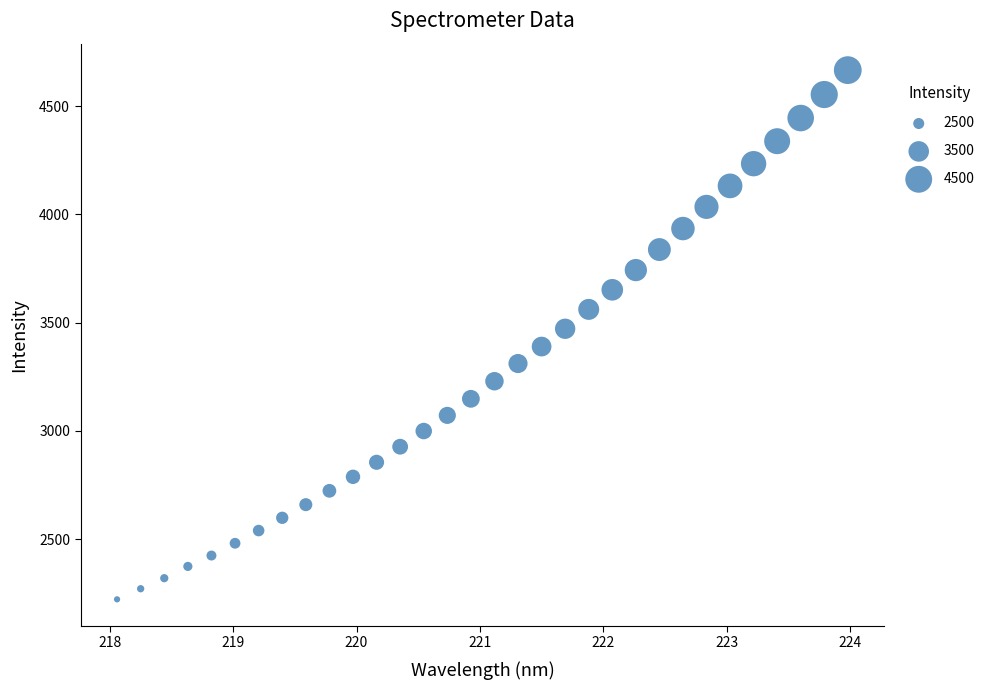

What is the range of X values (max minus min)?

5.9